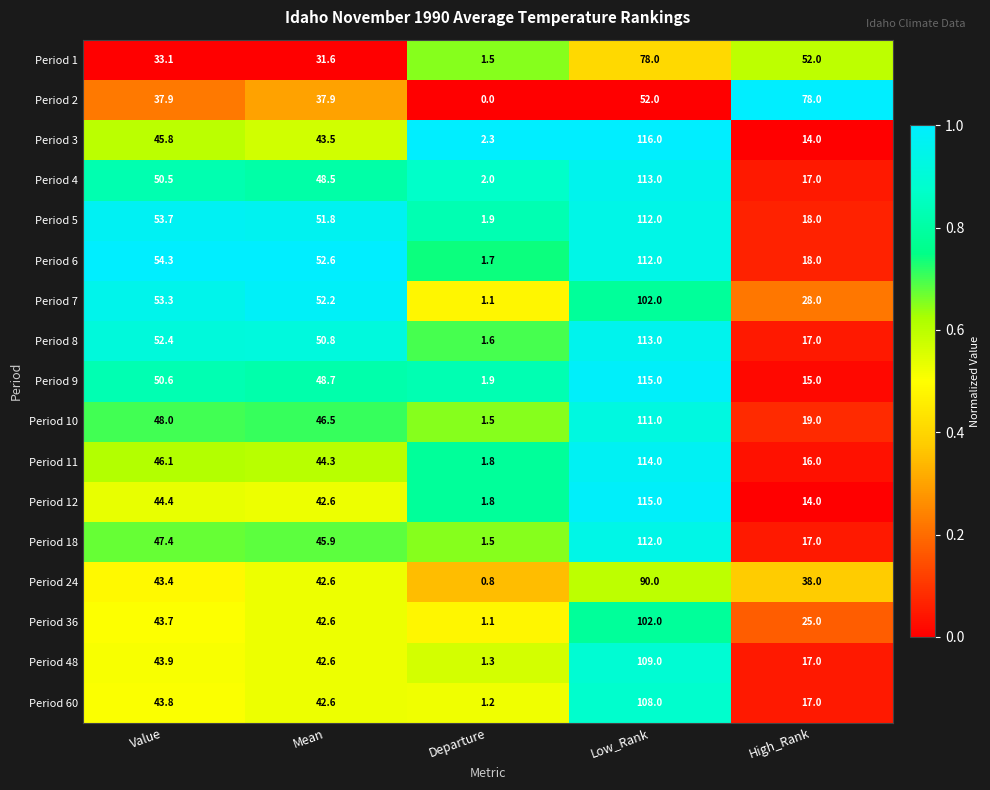

Which series has the largest range (max minus min)?

Period 3